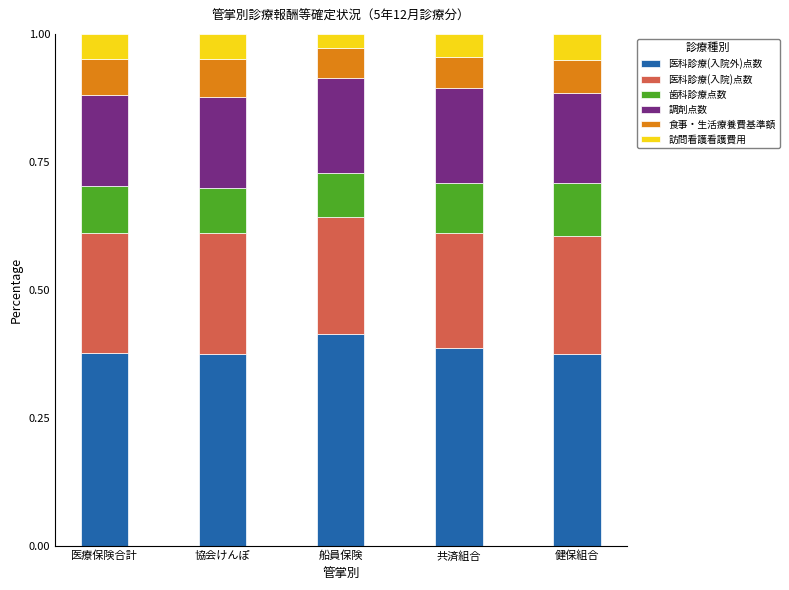

What is the sum of all 医科診療(入院外)点数 values?

1.9